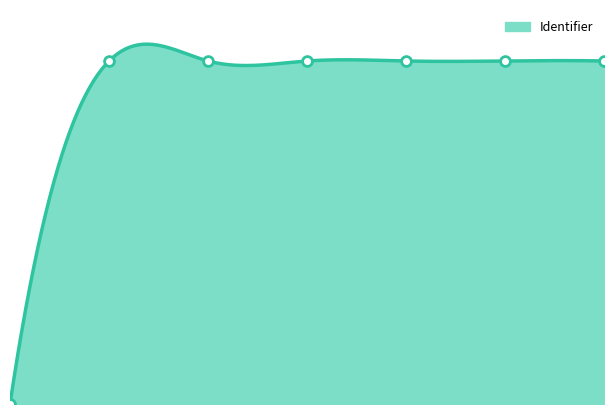

Which has a higher value, 0 or 6?

6